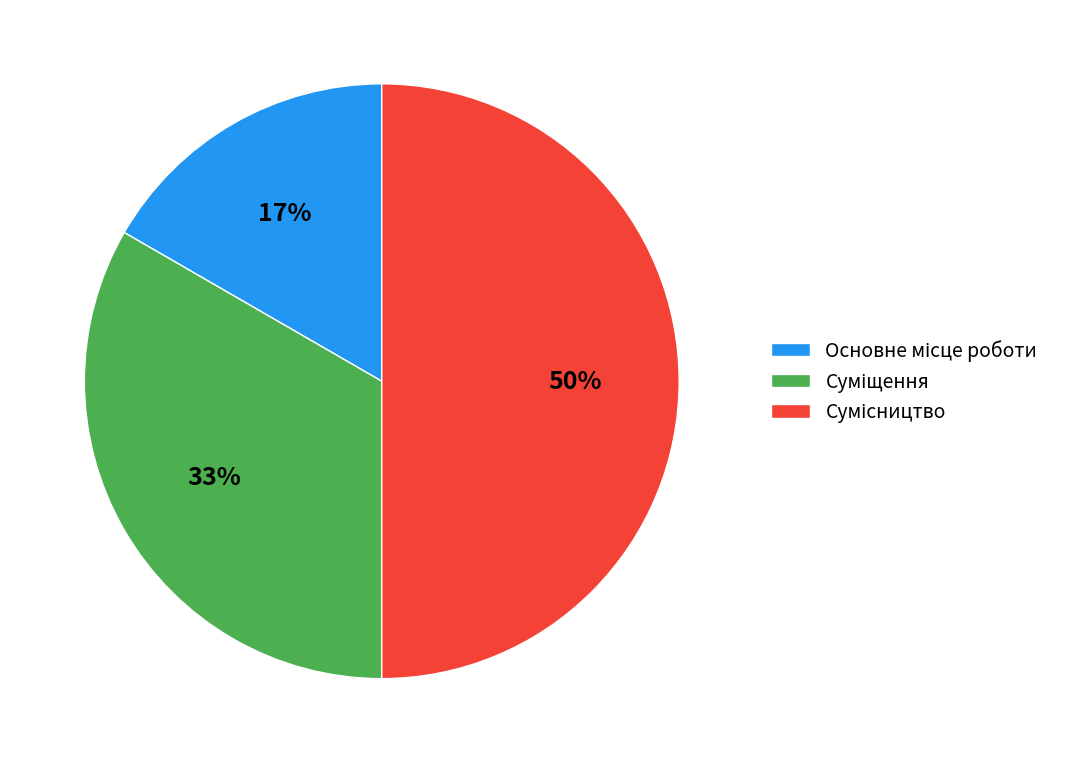

To the nearest percent, what is the average slice percentage?

33%